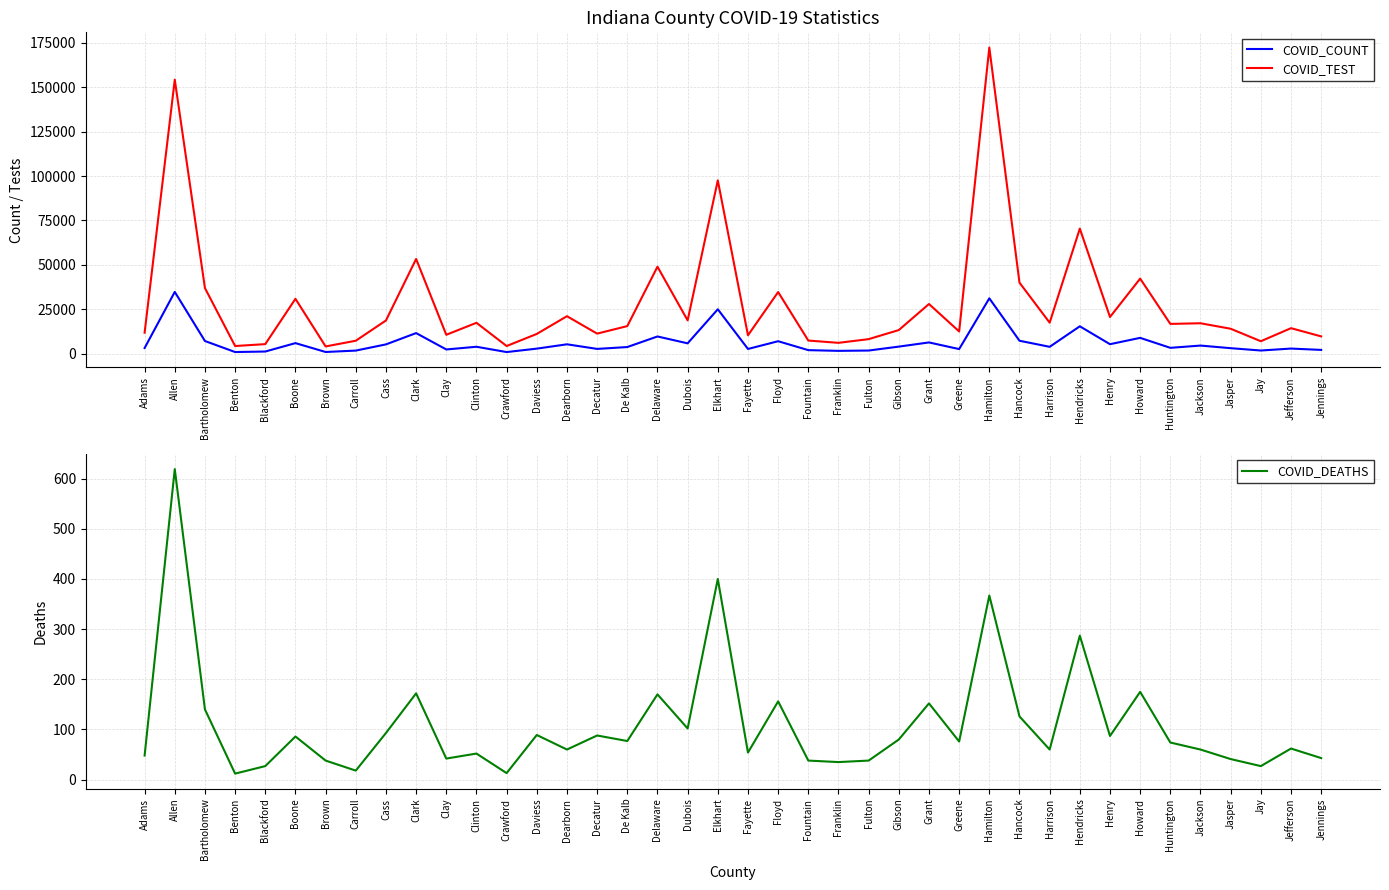

What is the value of the COVID_DEATHS point at the 4th from the left?

12